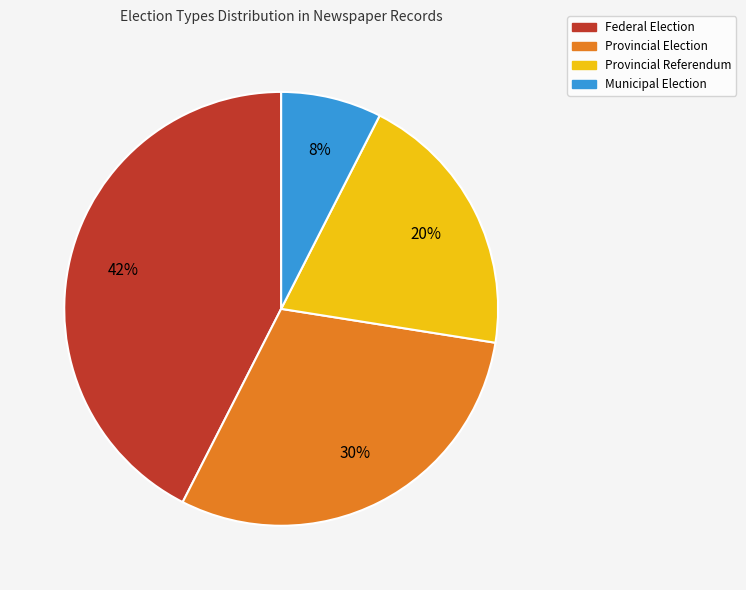

True or false: Municipal Election accounts for 18% of the total.

False